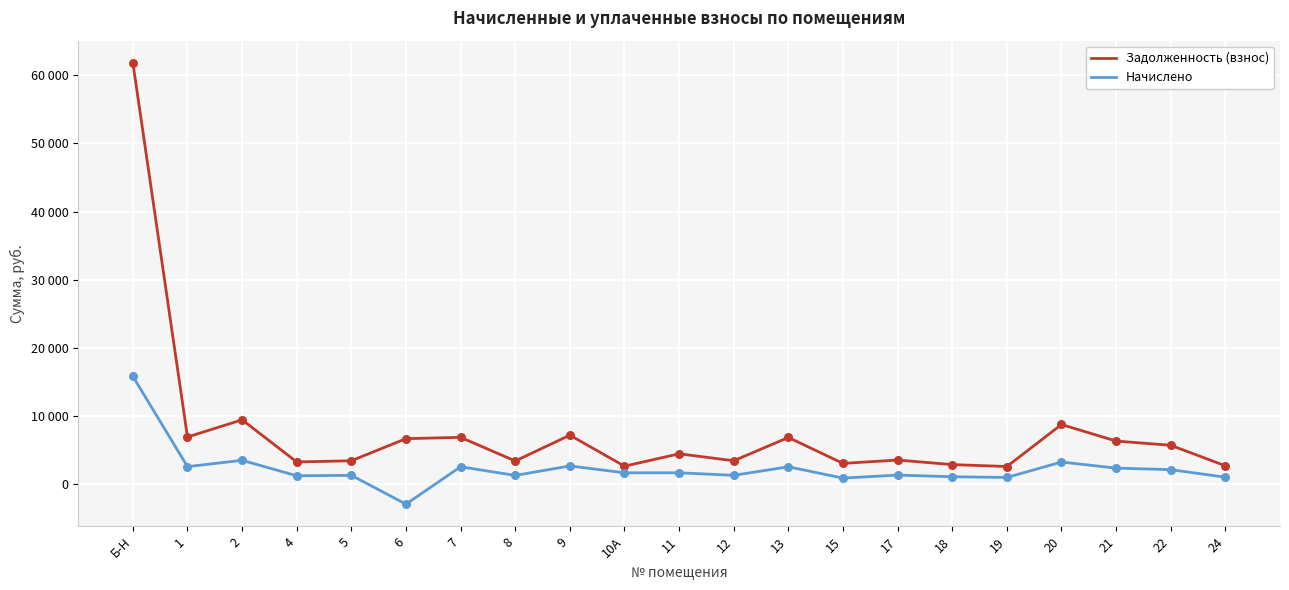

At how many categories does at least one series exceed 54399?

1